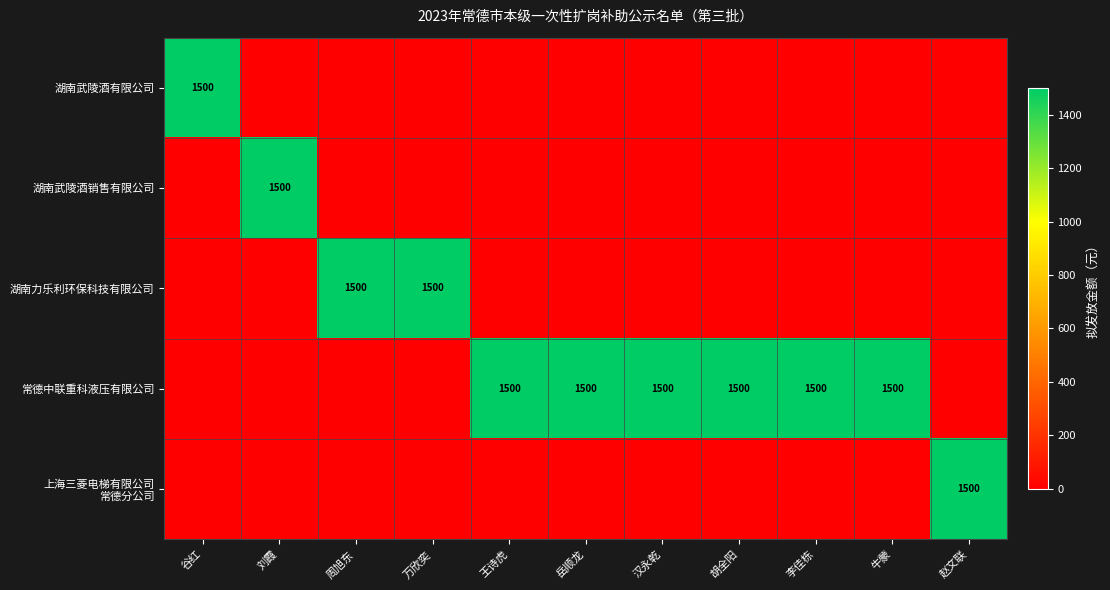

What is the total value across all series at 李佳栋?

1500